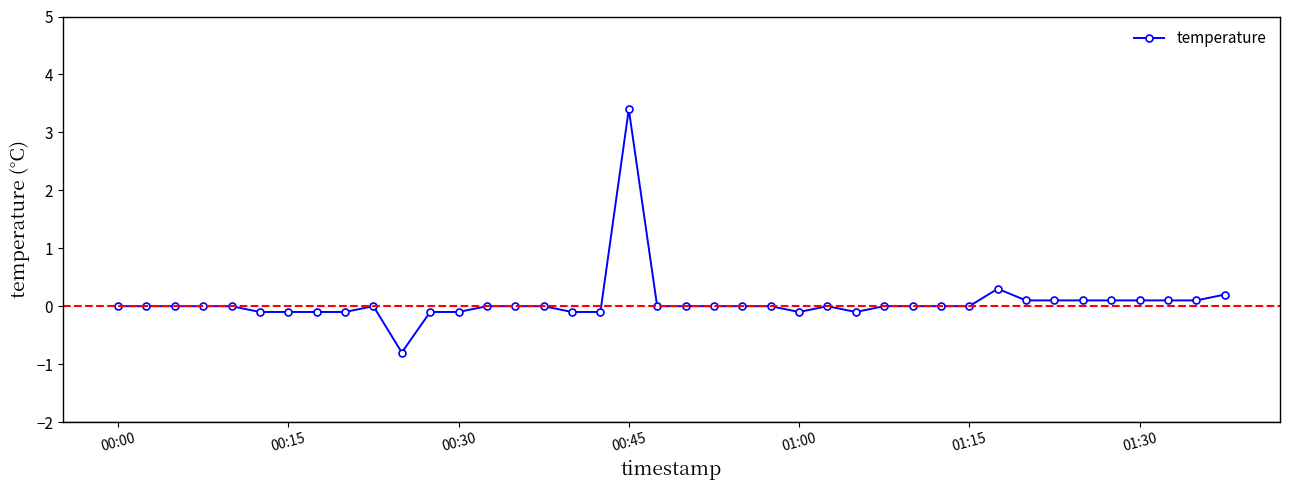

What is the maximum value shown in the chart?

3.4